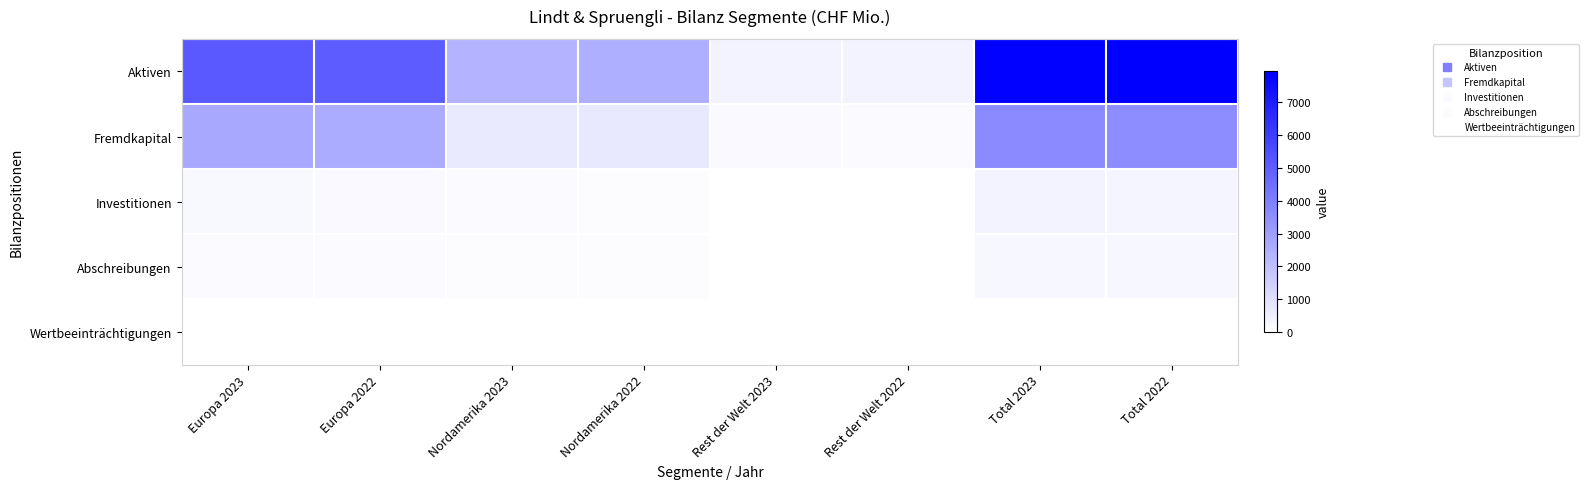

At how many categories does at least one series exceed 2396?

5